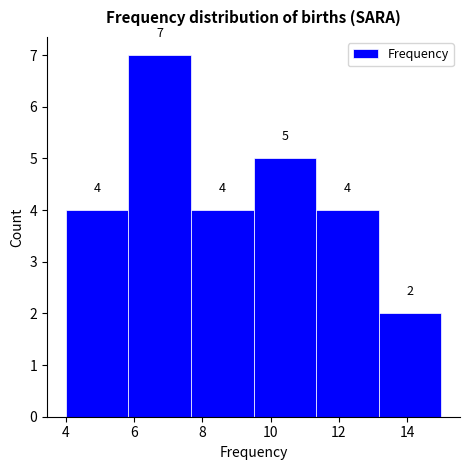

Which range on the x-axis has the tallest bar?

5.8 to 7.6